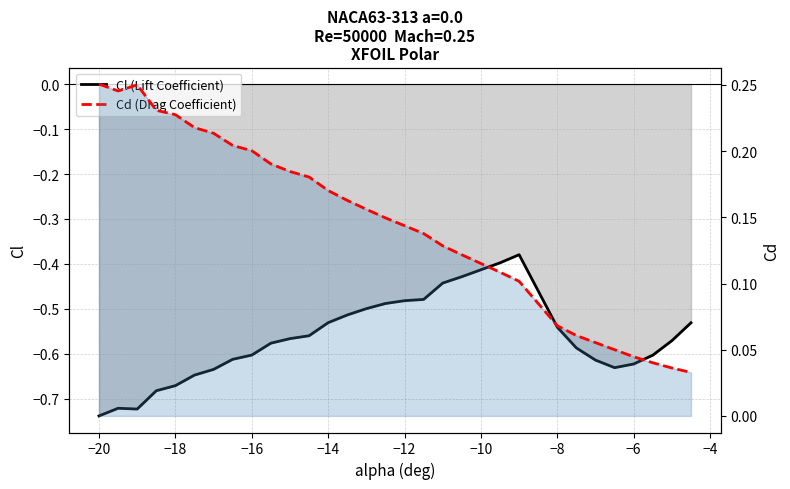

What is the value of the Cl (Lift Coefficient) point at the 6th from the left?

-0.6